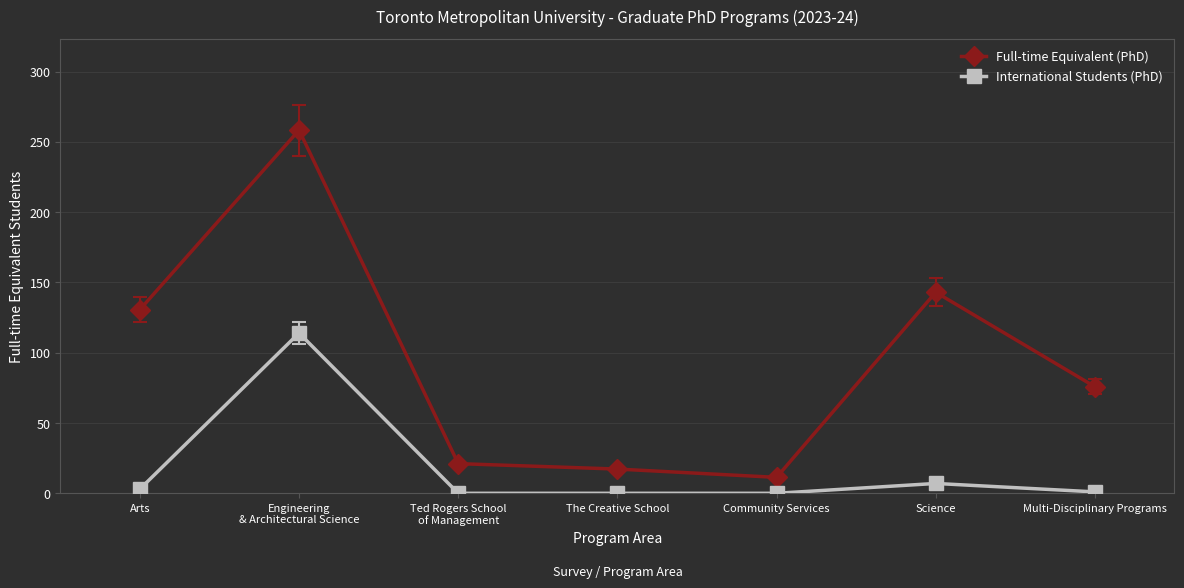

At which category is the sum across all series the highest?

Engineering
& Architectural Science